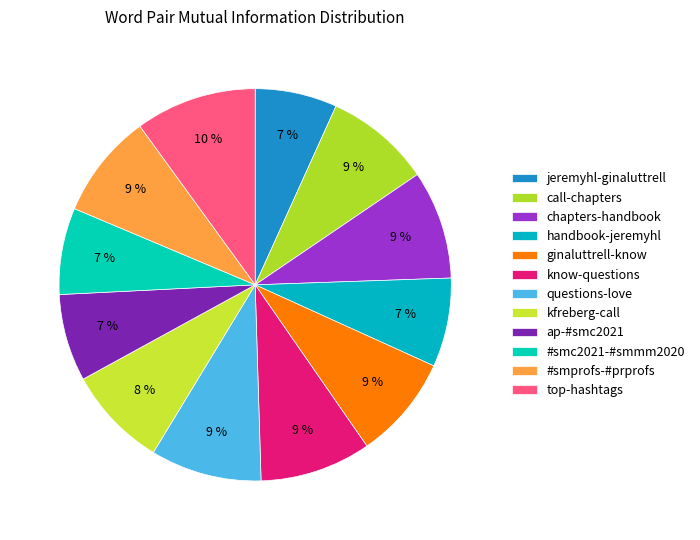

The kfreberg-call slice represents 20% of the pie. True or false?

False